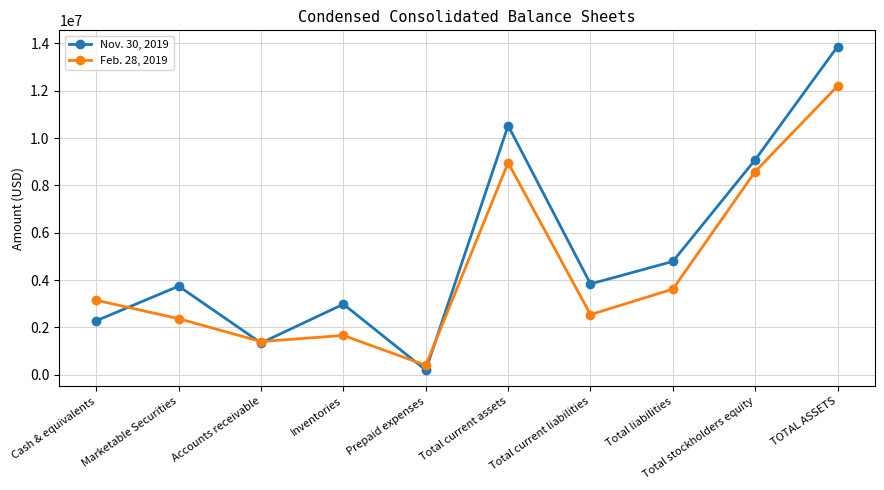

List the series in order of their overall mean, lowest first.

Feb. 28, 2019, Nov. 30, 2019